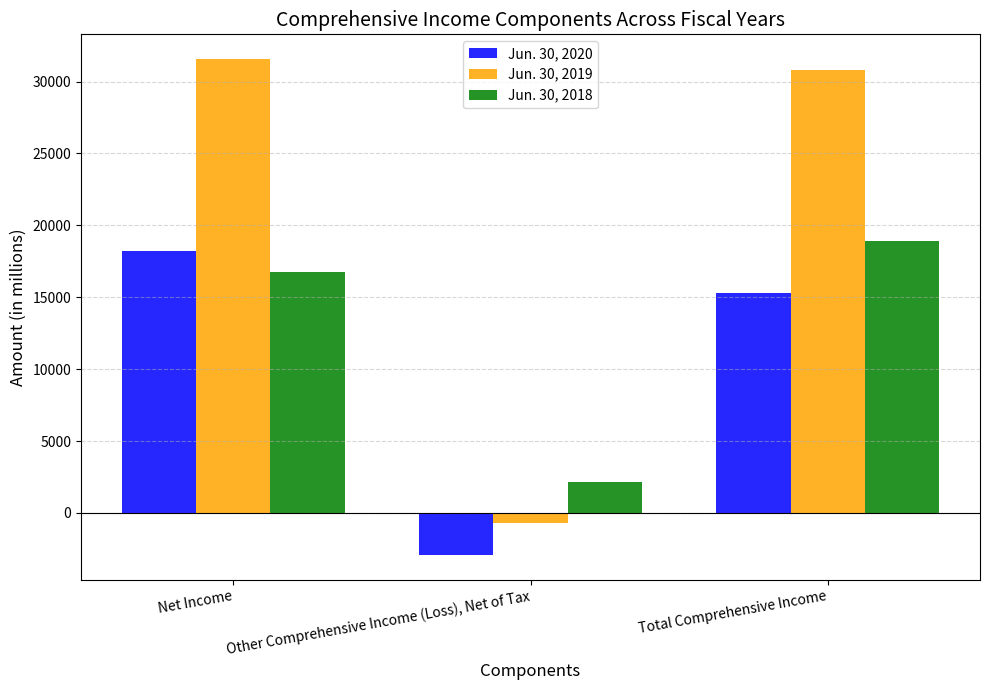

What are all the series names shown in the legend?

Jun. 30, 2020, Jun. 30, 2019, Jun. 30, 2018